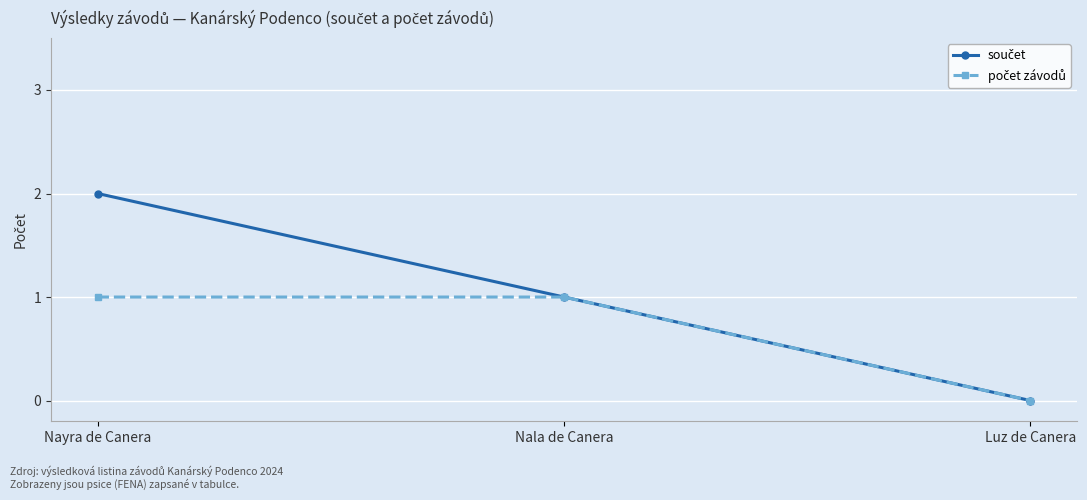

At which category does the chart reach its minimum across all series?

Luz de Canera